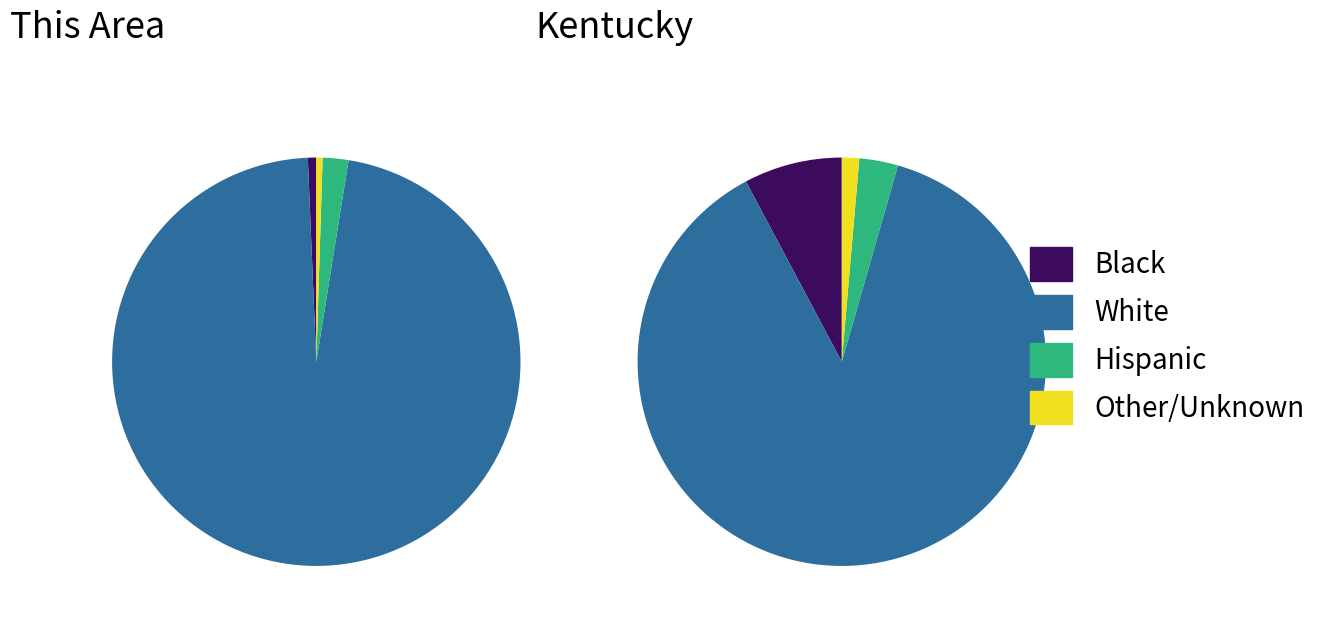

How many segments does this pie chart have?

4